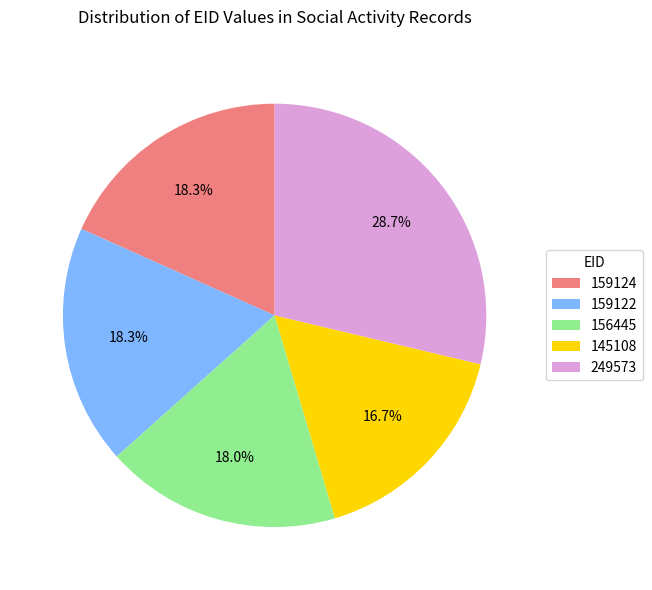

How many segments does this pie chart have?

5